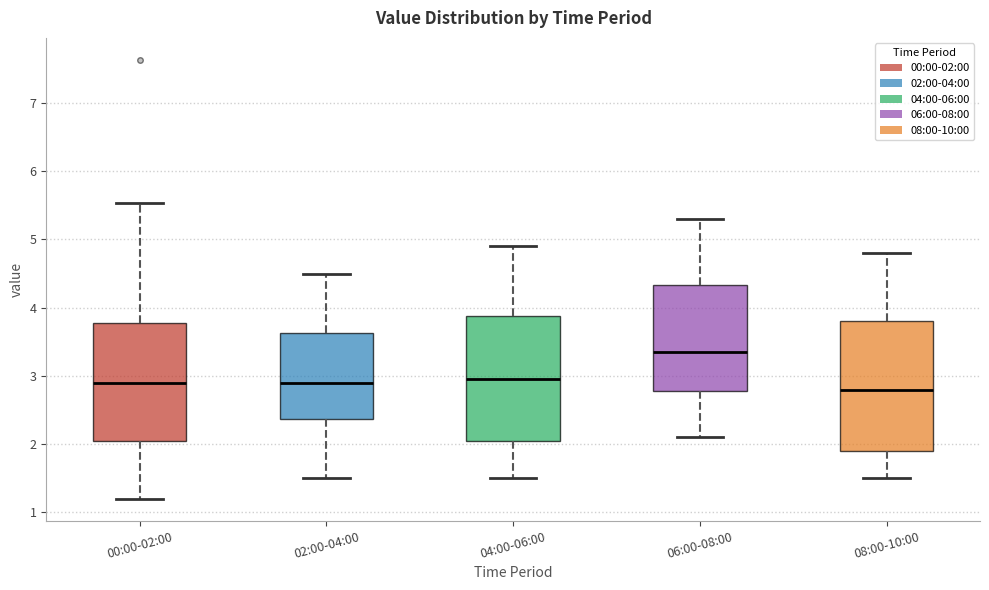

Reading left to right, read every box against the y-axis: the position of its median line, the range the box covers, and the ends of its whiskers. The values are not printed on the chart, so give them approximately, as read against the axis.

00:00-02:00: median 2.9, box 2.1 to 3.8, whiskers 1.2 to 5.5
02:00-04:00: median 2.9, box 2.4 to 3.6, whiskers 1.5 to 4.5
04:00-06:00: median 3.0, box 2.1 to 3.9, whiskers 1.5 to 4.9
06:00-08:00: median 3.4, box 2.8 to 4.3, whiskers 2.1 to 5.3
08:00-10:00: median 2.8, box 1.9 to 3.8, whiskers 1.5 to 4.8